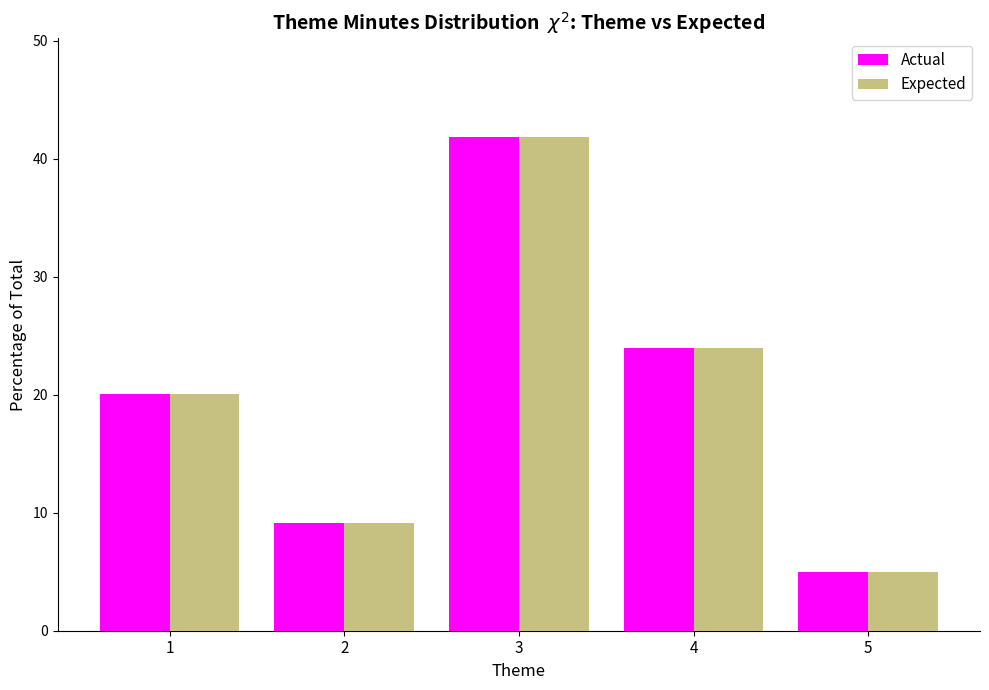

Reading left to right, transcribe all the data shown in this chart.

Actual: 20.1	9.1	41.9	23.9	5.0
Expected: 20.1	9.1	41.9	23.9	5.0